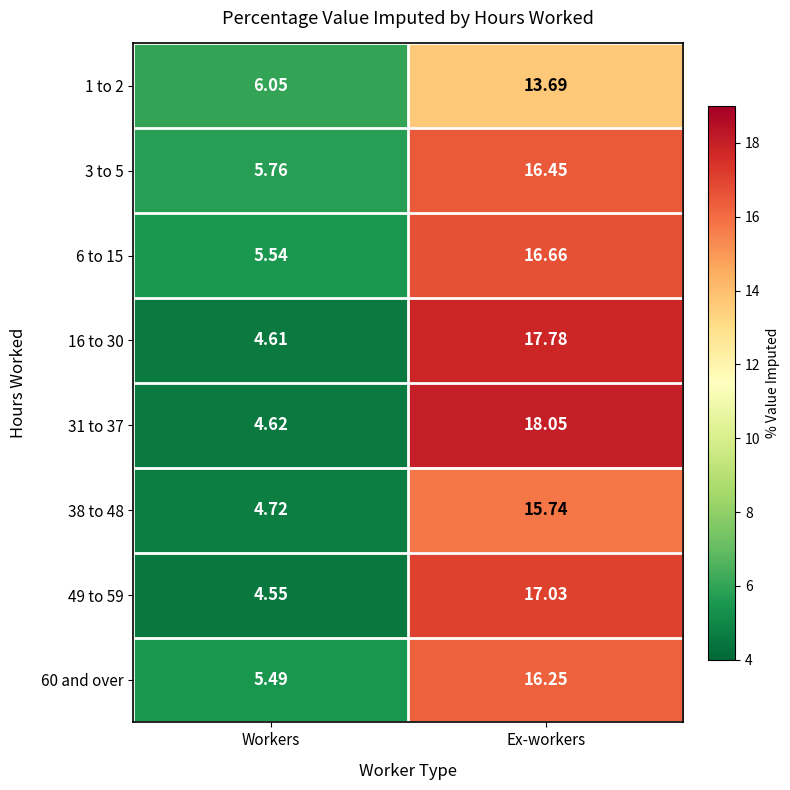

How many distinct data groups are displayed?

8